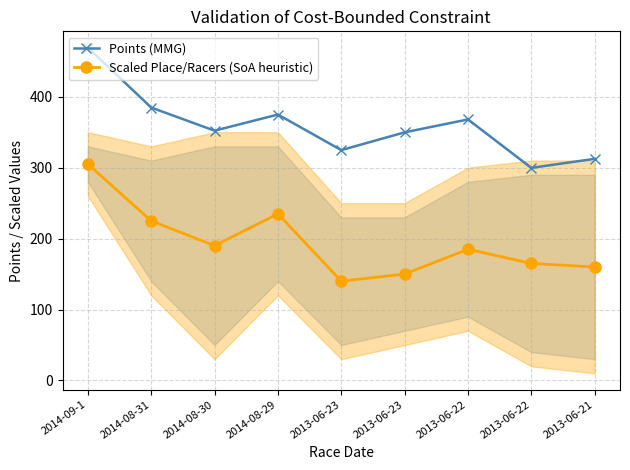

How many data points in Points (MMG) are less than 352?

4